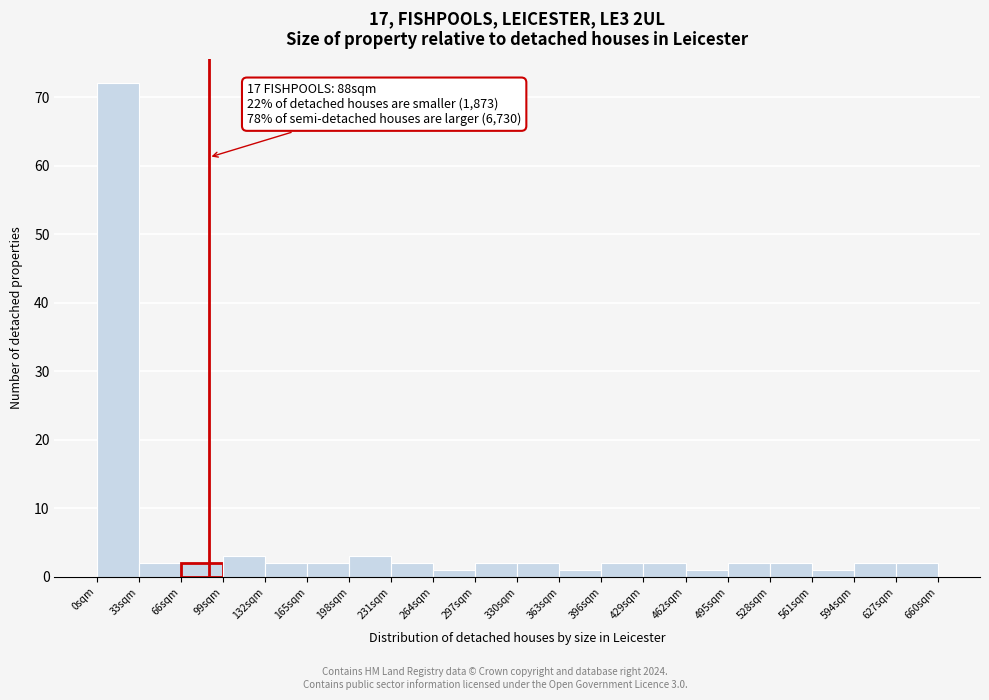

Over which range of the x-axis is the bar tallest?

0 to 33